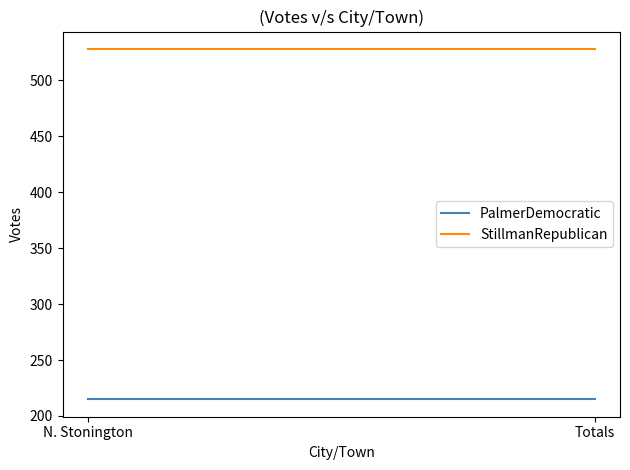

How many series are shown in this chart?

2